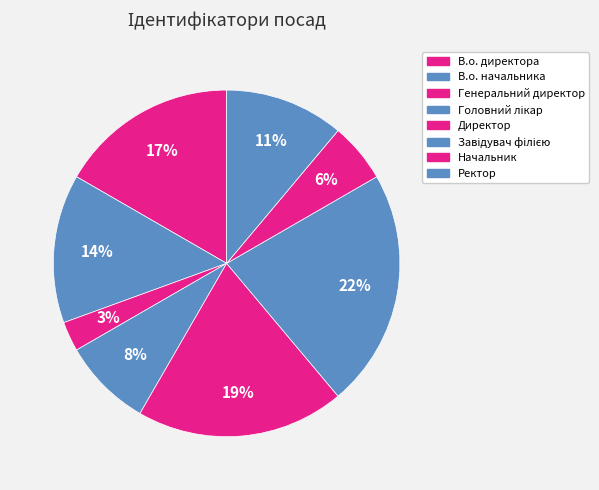

Is it true that Начальник is 6% of the pie?

True